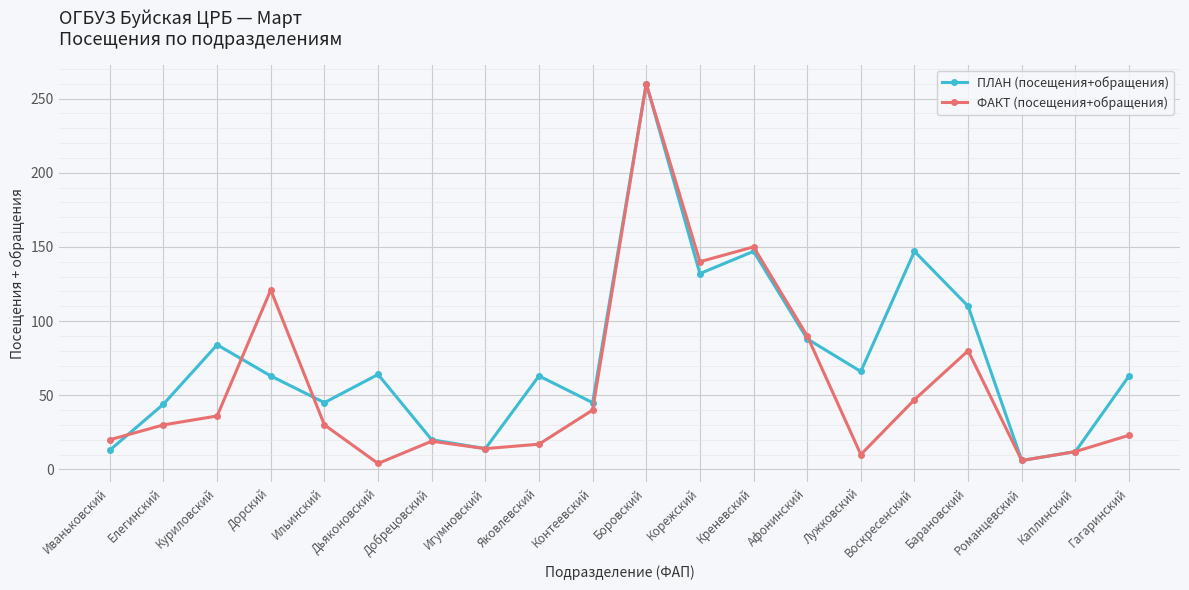

Is the value of ПЛАН (посещения+обращения) at Елегинский greater than the value of ФАКТ (посещения+обращения) at Лужковский?

Yes